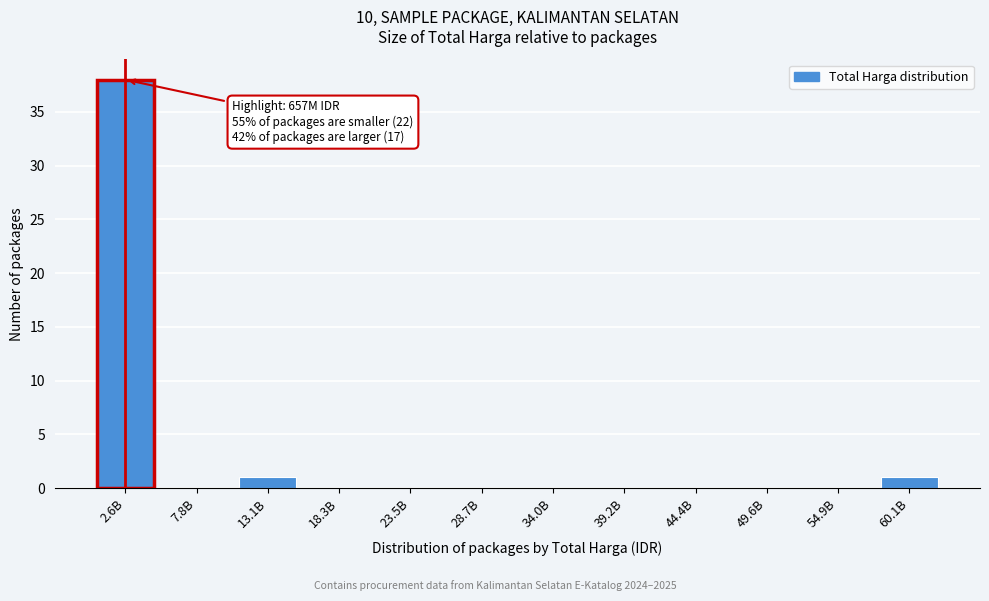

Reading right to left, what are all the values shown in this chart?

60.1B=1	54.9B=0	49.6B=0	44.4B=0	39.2B=0	34.0B=0	28.7B=0	23.5B=0	18.3B=0	13.1B=1	7.8B=0	2.6B=38